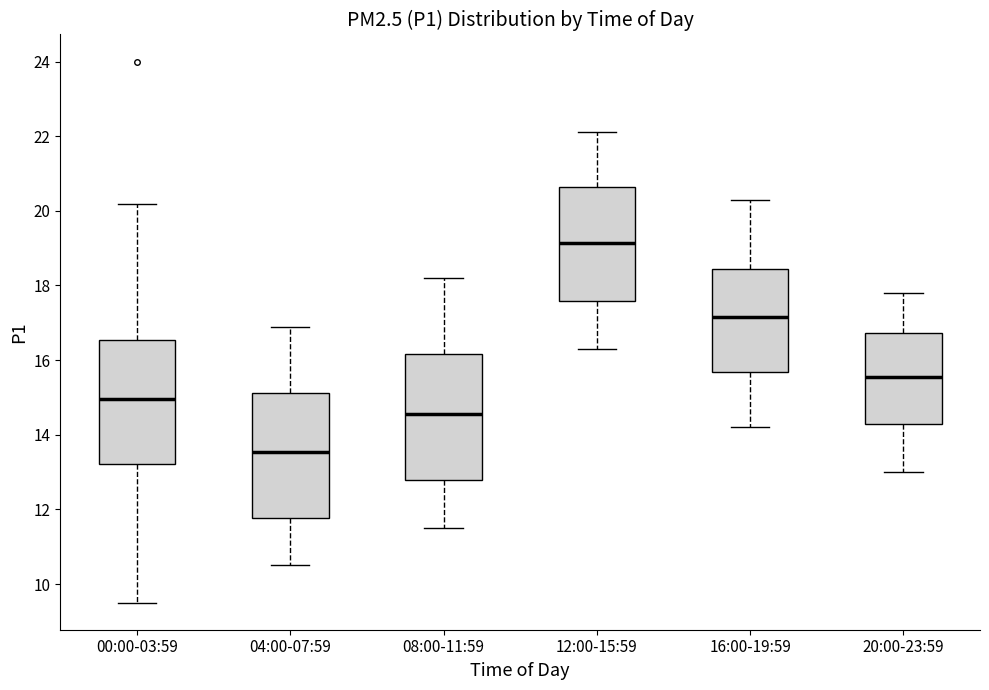

Reading left to right, transcribe this box plot: for each box, give where its median line is, the range the box spans, and where its two whiskers end, as read against the y-axis. The values are not printed on the chart, so give them approximately, as read against the axis.

00:00-03:59: median 15.0, box 13.2 to 16.6, whiskers 9.6 to 20.2
04:00-07:59: median 13.6, box 11.8 to 15.2, whiskers 10.6 to 17.0
08:00-11:59: median 14.6, box 12.8 to 16.2, whiskers 11.6 to 18.2
12:00-15:59: median 19.2, box 17.6 to 20.6, whiskers 16.4 to 22.2
16:00-19:59: median 17.2, box 15.6 to 18.4, whiskers 14.2 to 20.4
20:00-23:59: median 15.6, box 14.2 to 16.8, whiskers 13.0 to 17.8